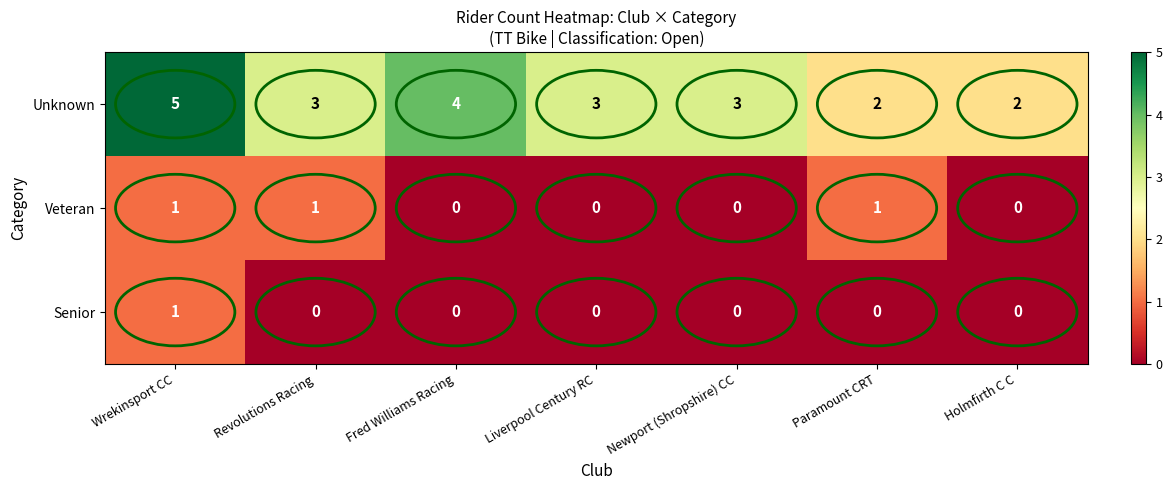

How many series are shown in this chart?

3